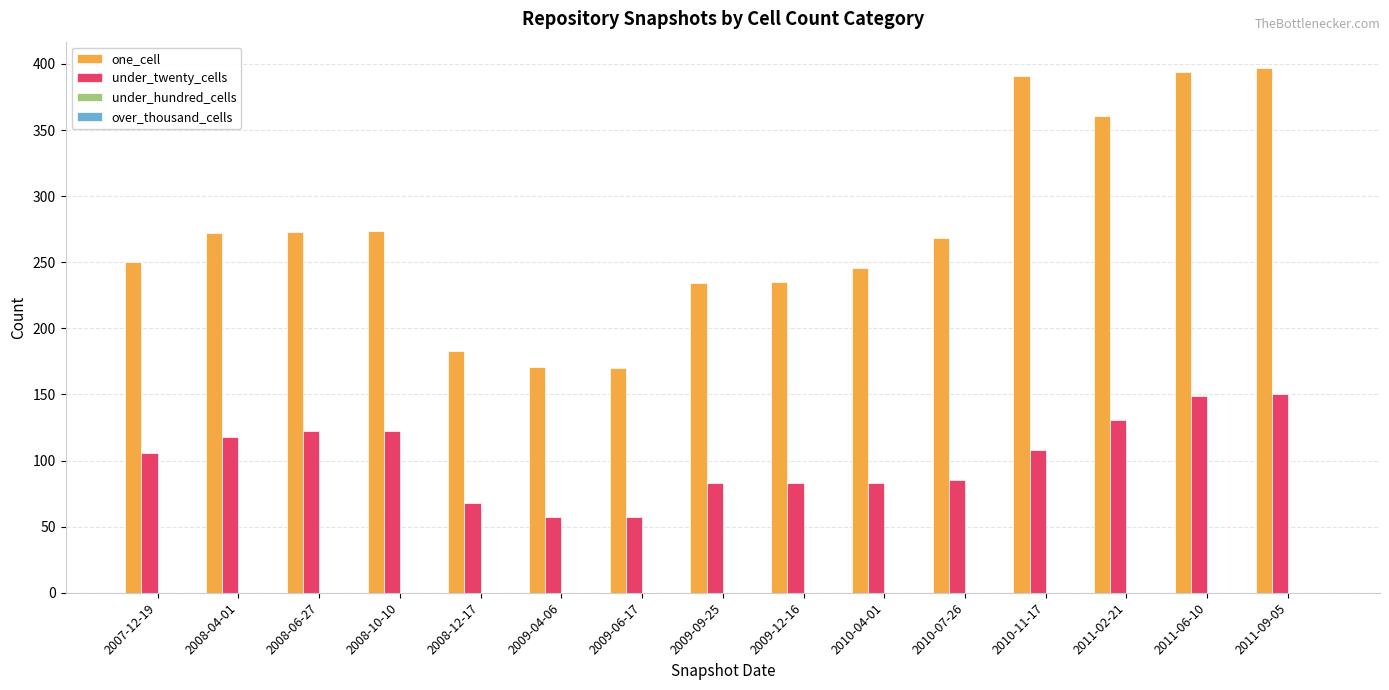

Rank the series by their maximum value, from highest to lowest.

one_cell, under_twenty_cells